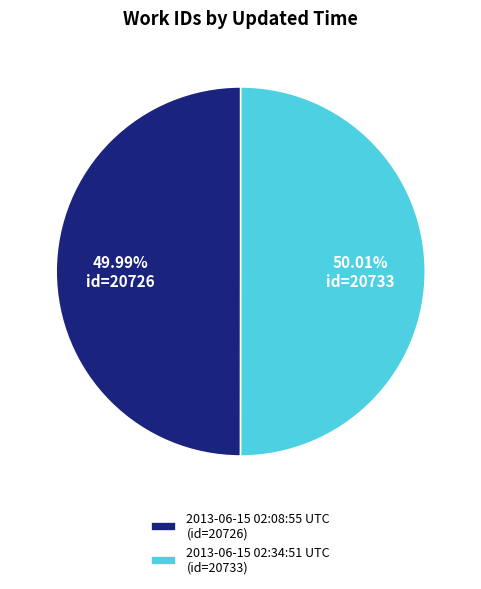

Count the number of slices in the pie.

2